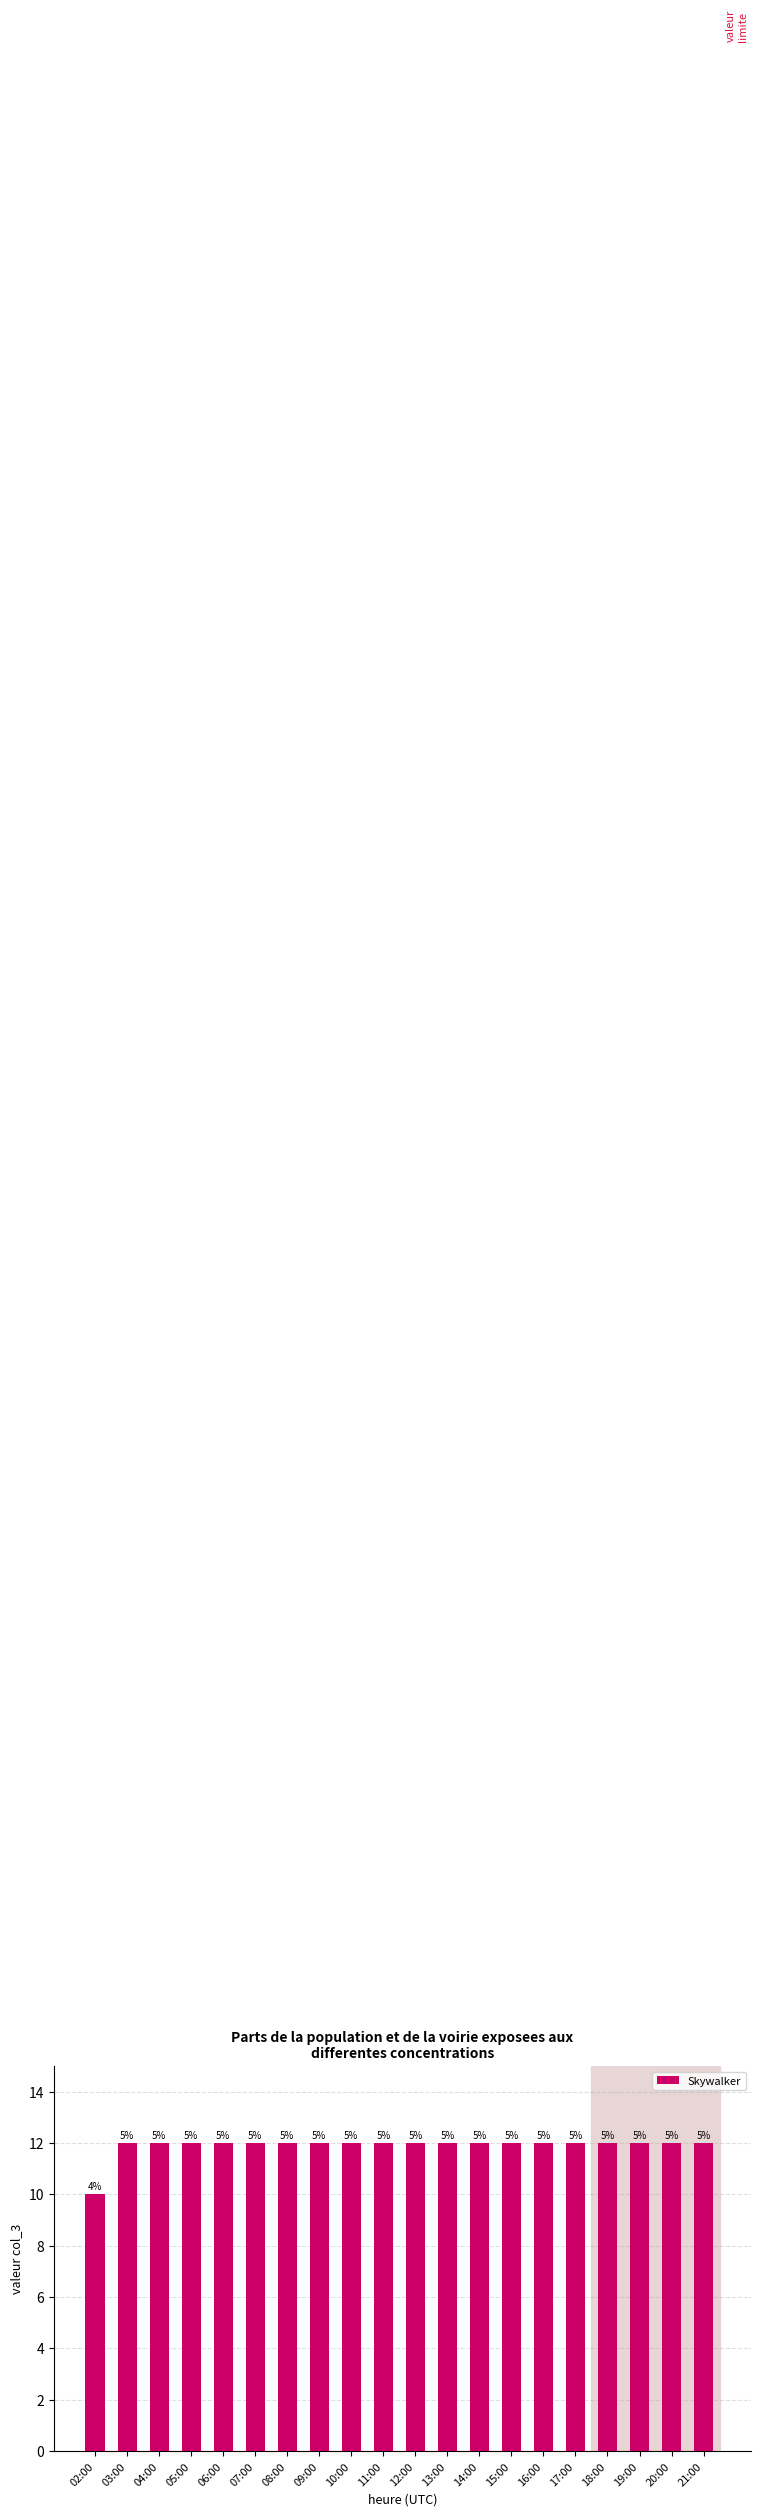

Reading right to left, transcribe all the data shown in this chart.

21:00=12	20:00=12	19:00=12	18:00=12	17:00=12	16:00=12	15:00=12	14:00=12	13:00=12	12:00=12	11:00=12	10:00=12	09:00=12	08:00=12	07:00=12	06:00=12	05:00=12	04:00=12	03:00=12	02:00=10